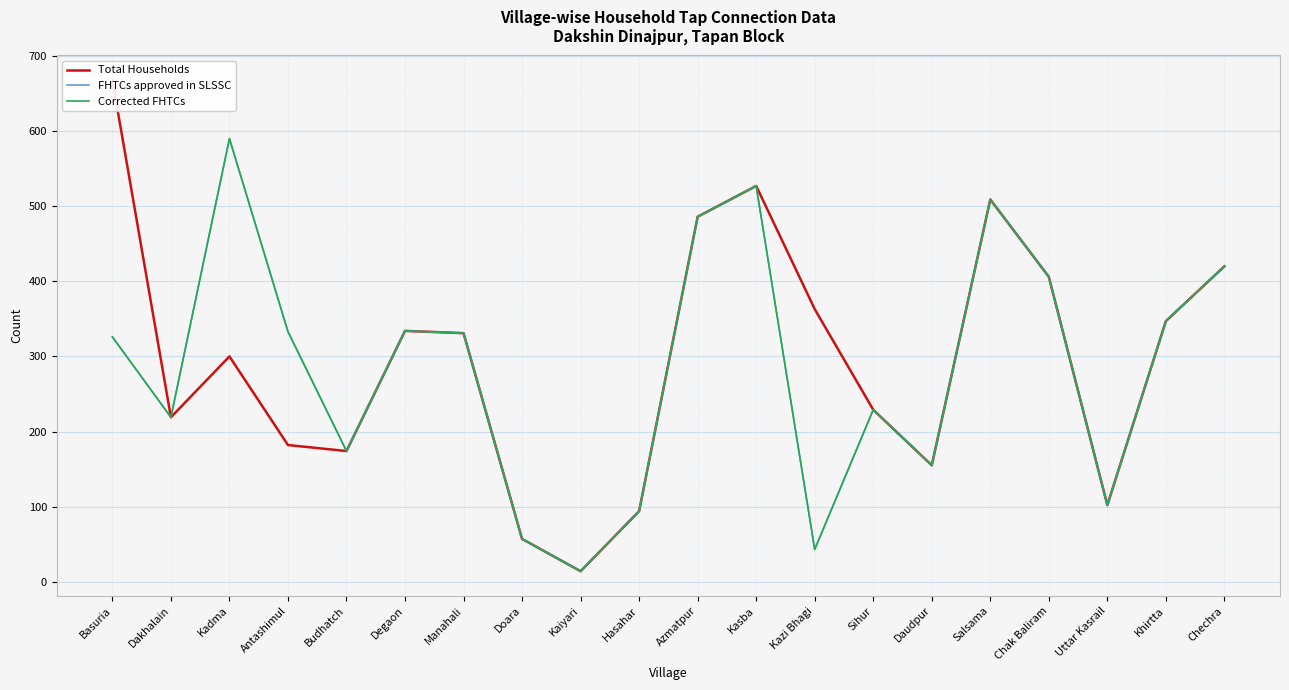

How many data points in Corrected FHTCs are less than 331?

10